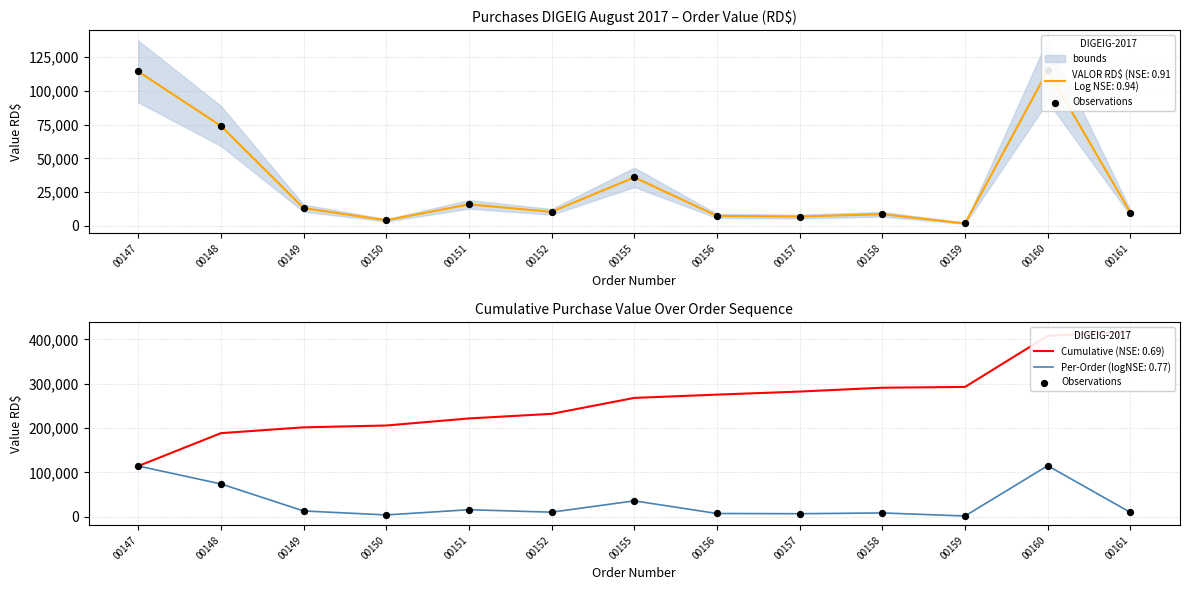

What is the ratio of the value at 00161 to the value at 00158?

1.1